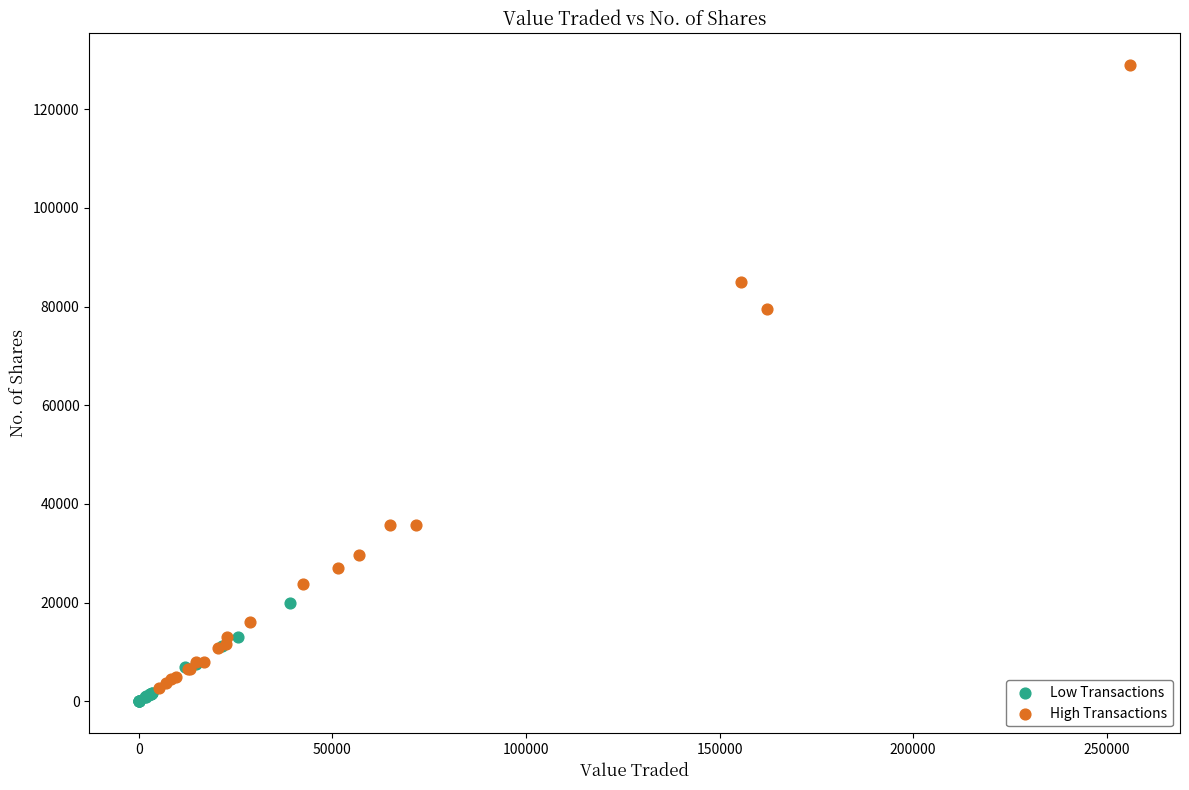

Which series has the largest Y range (max minus min)?

High Transactions